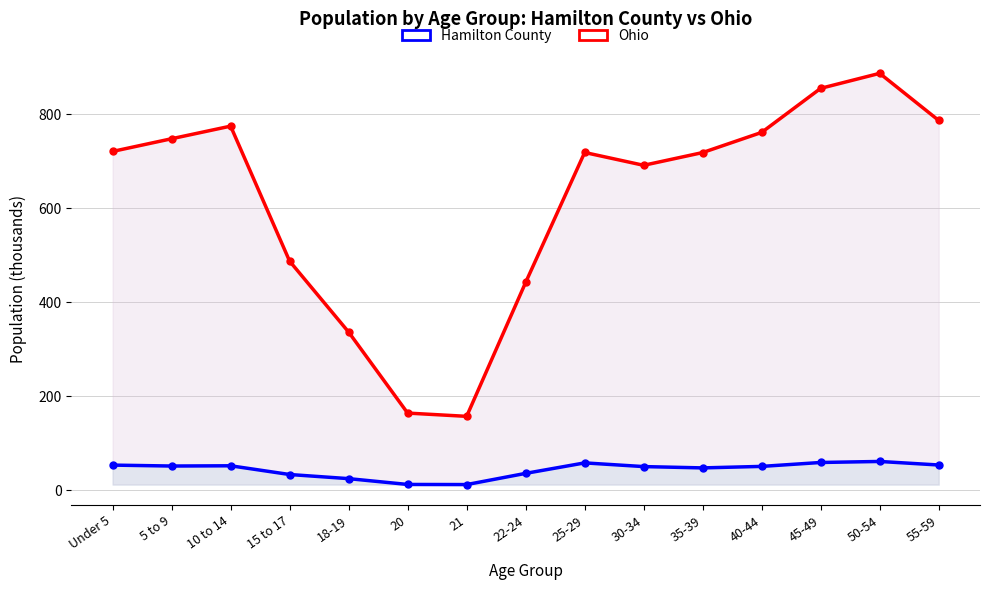

Reading left to right, what are all the values shown in this chart?

Hamilton County: 53.3	51.3	51.8	33.2	24.5	12.1	11.8	35.7	58.0	50.1	47.3	50.5	58.9	61.0	53.5
Ohio: 720.9	747.9	774.7	487.3	336.4	164.0	157.0	442.1	718.6	691.3	718.5	761.4	855.1	887.1	786.9